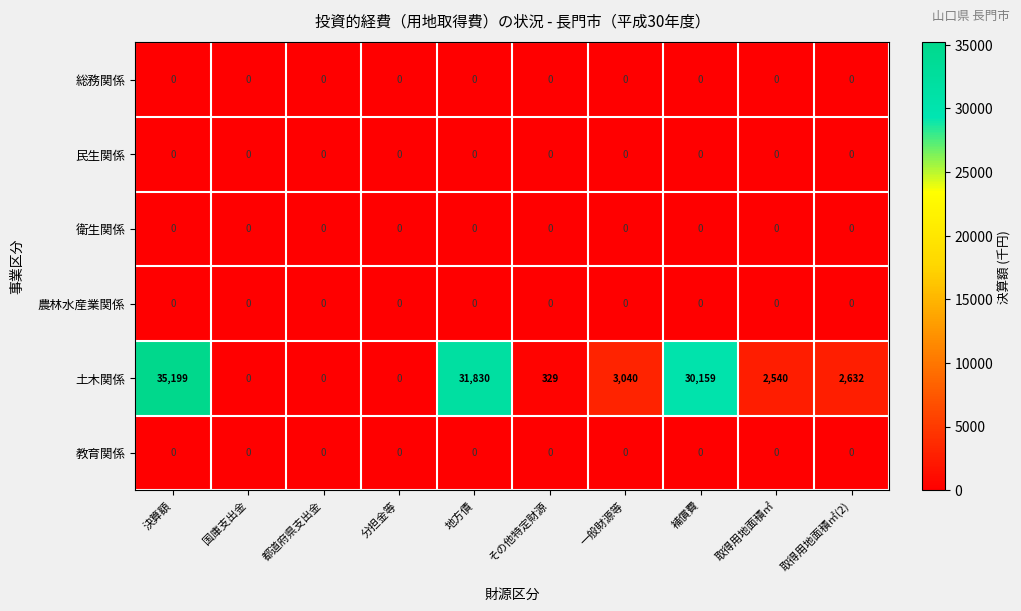

At which category does the chart reach its peak across all series?

決算額